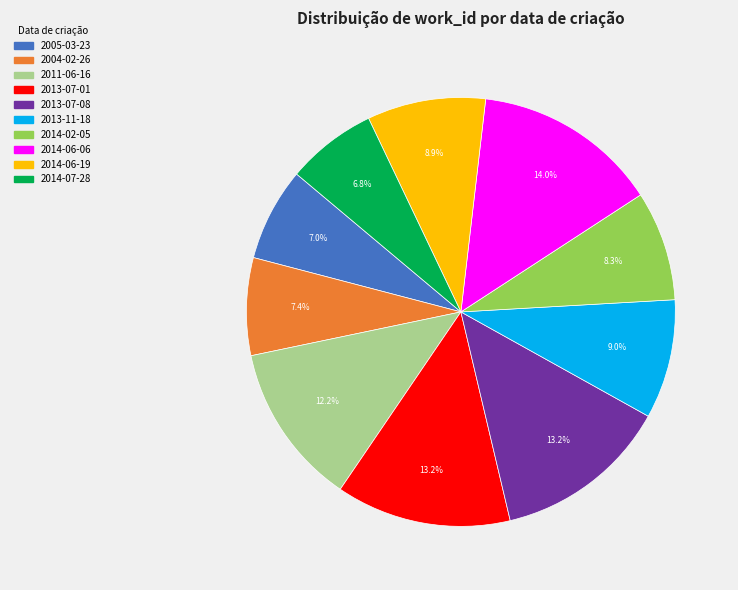

How many segments does this pie chart have?

10